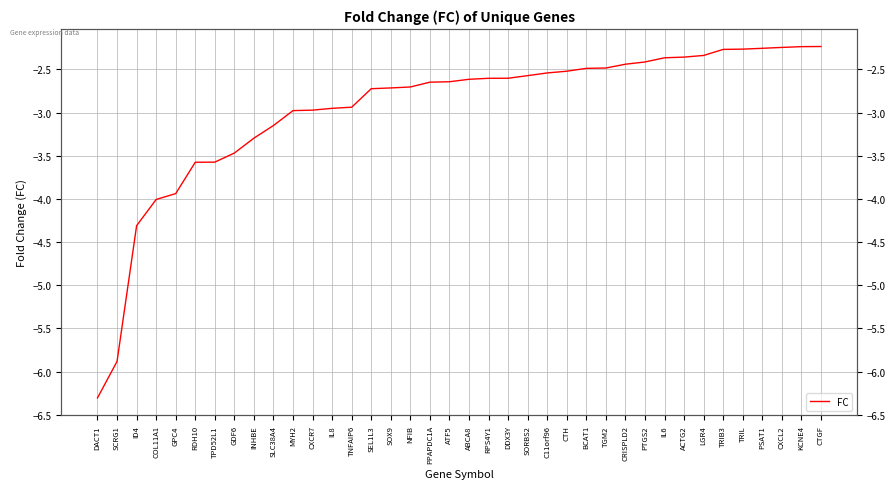

What is the smallest value displayed?

-6.3